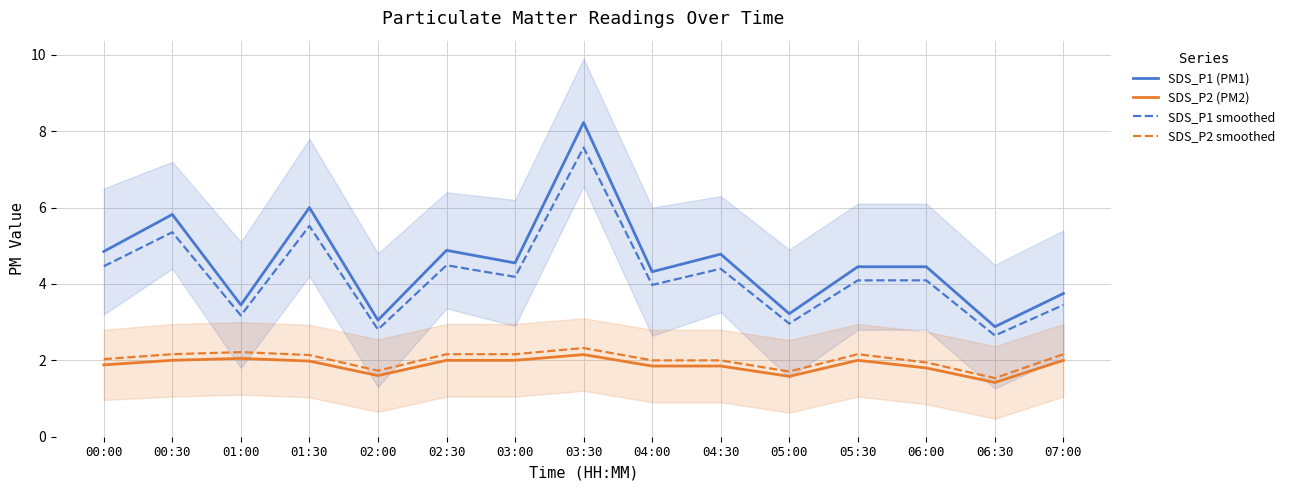

What is the spread (max minus min) of values at 02:30?

2.9